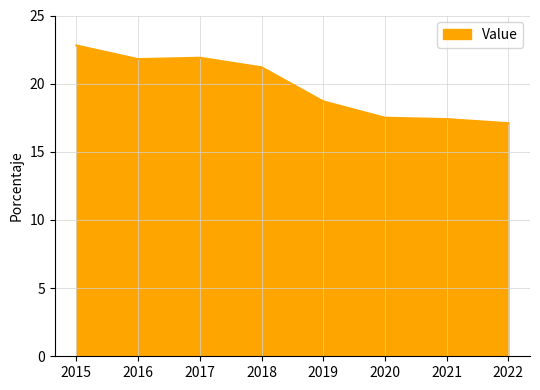

At which category does the data reach its first local valley?

2016